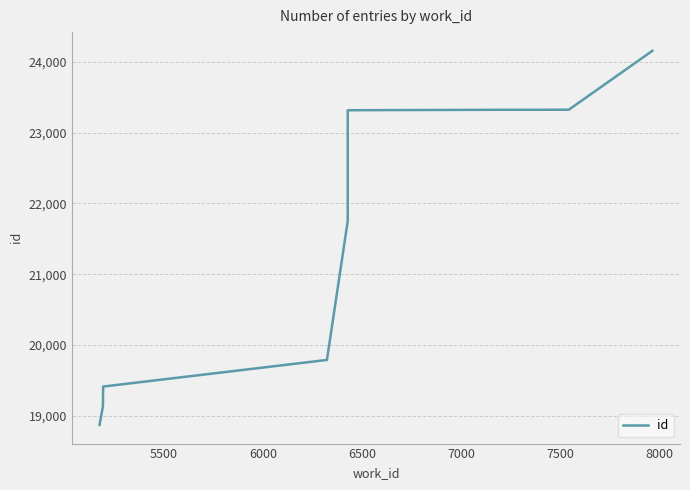

Is it true that the value at 7500 is 33385?

False